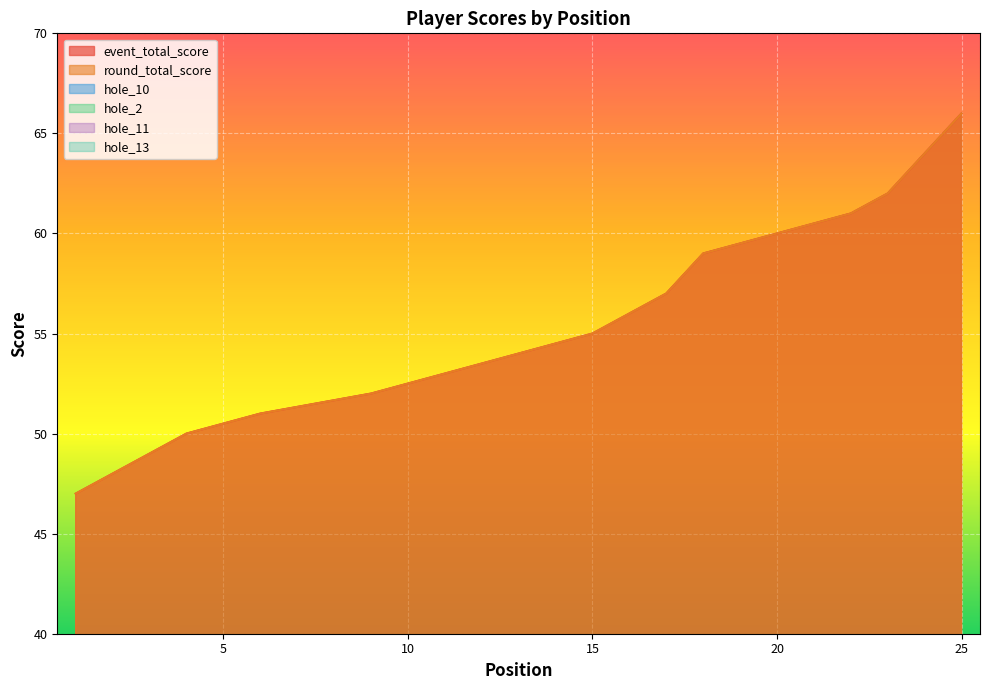

At 11, list the series in order from smallest to largest.

hole_10, hole_2, hole_11, hole_13, event_total_score, round_total_score